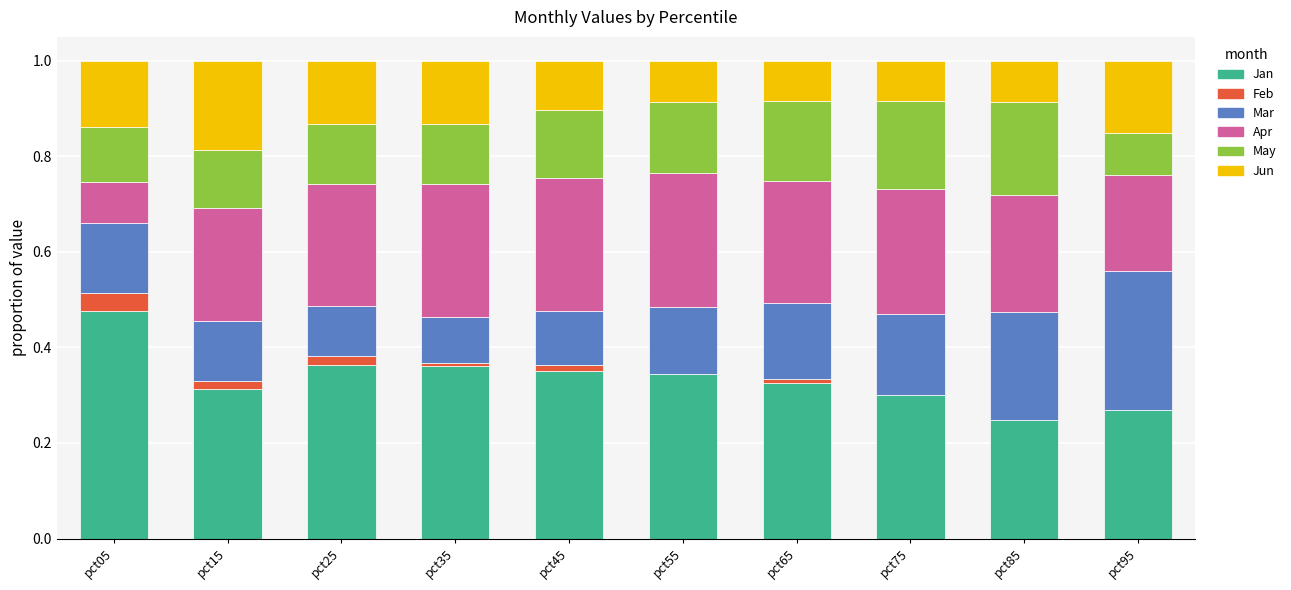

What is the sum of all Jan values?

3.4